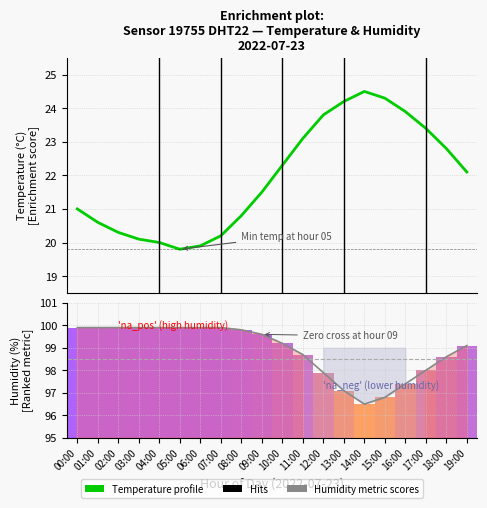

Does the chart contain stacked bars?

No